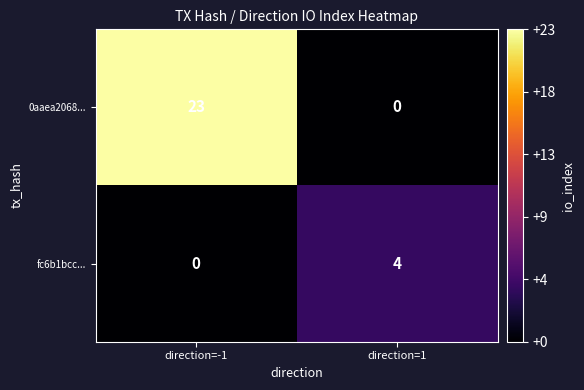

What is the sum of the fc6b1bcc... values at direction=1 and direction=-1?

4